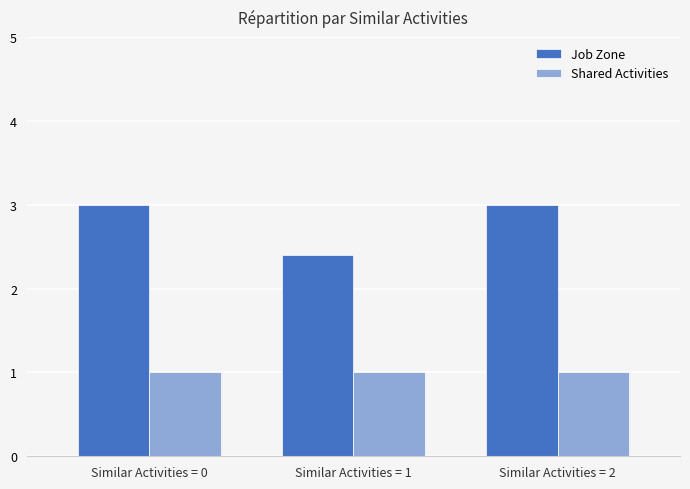

What is the difference between the highest and lowest values at Similar Activities = 1?

1.4